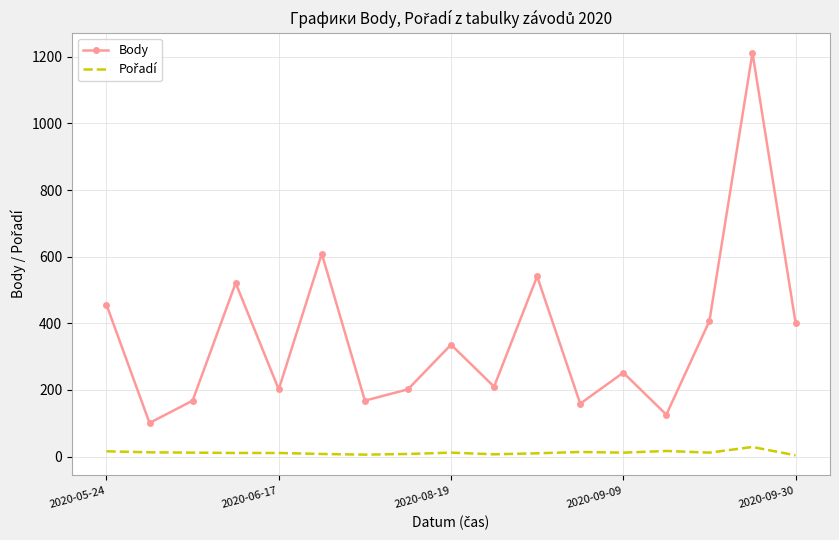

Which series has the largest total across all categories?

Body